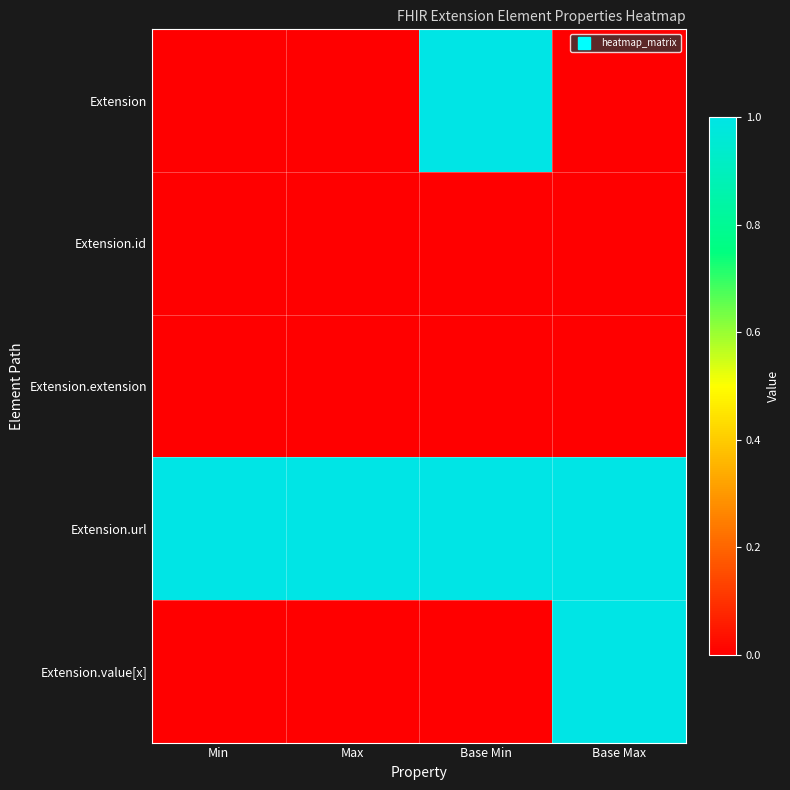

Reading left to right, extract all data points from this chart.

Extension: Min=0	Max=0	Base Min=1	Base Max=0
Extension.id: Min=0	Max=0	Base Min=0	Base Max=0
Extension.extension: Min=0	Max=0	Base Min=0	Base Max=0
Extension.url: Min=1	Max=1	Base Min=1	Base Max=1
Extension.value[x]: Min=0	Max=0	Base Min=0	Base Max=1